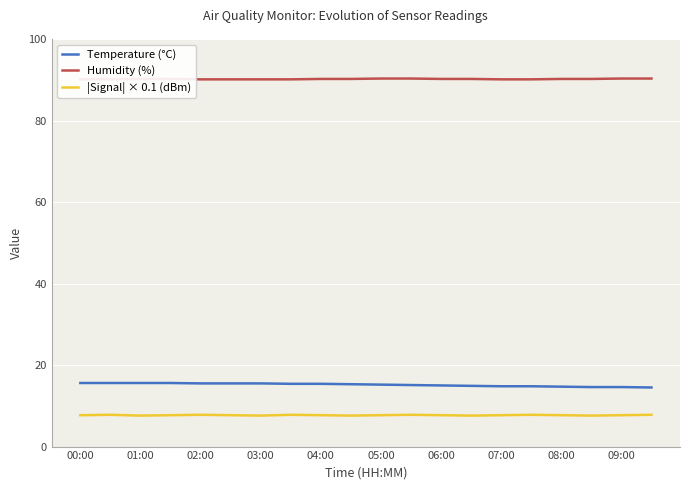

Is this an area chart (filled region under the line)?

No